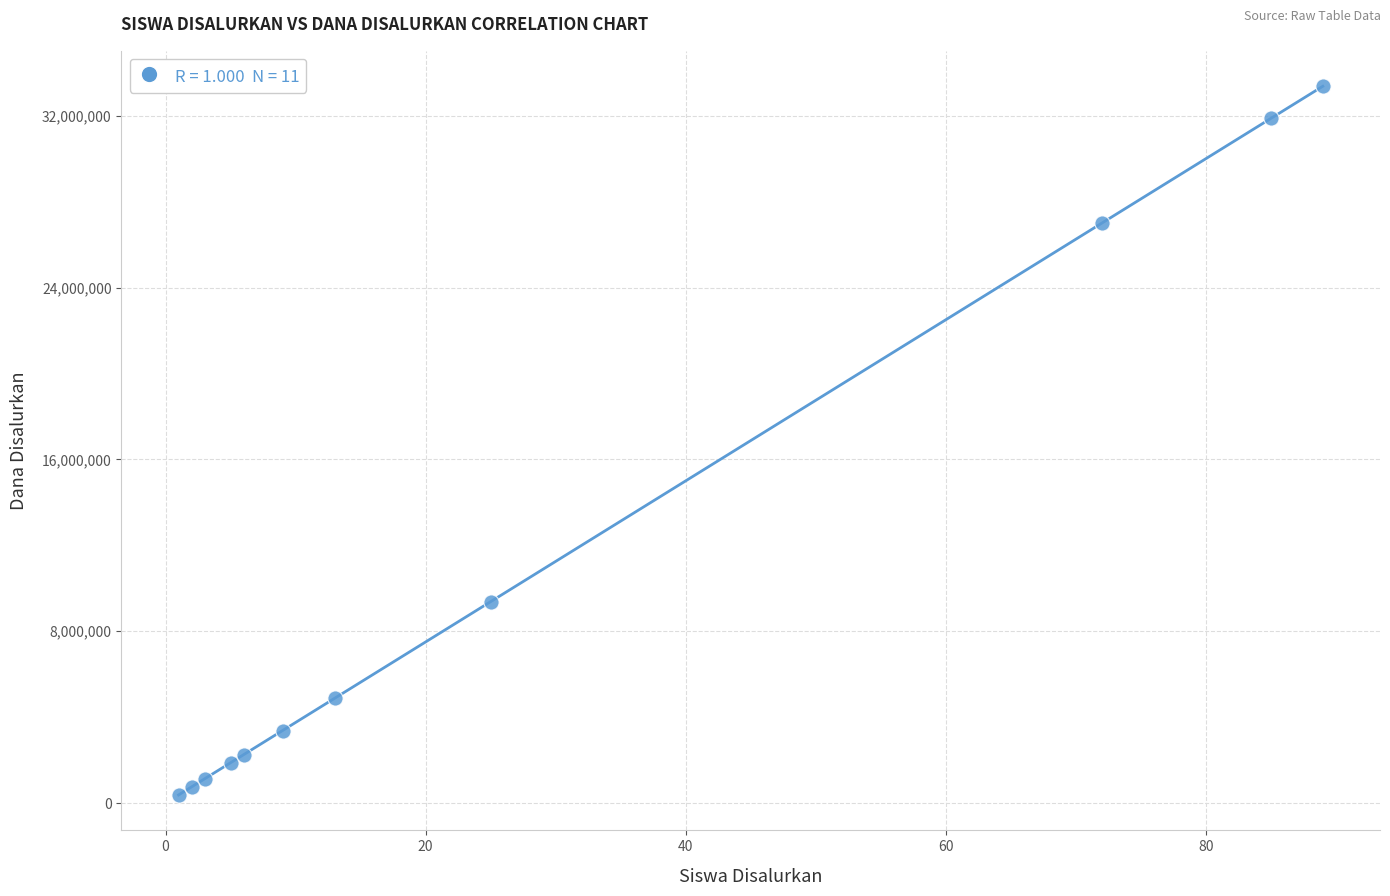

What is the average Y value?

10568182